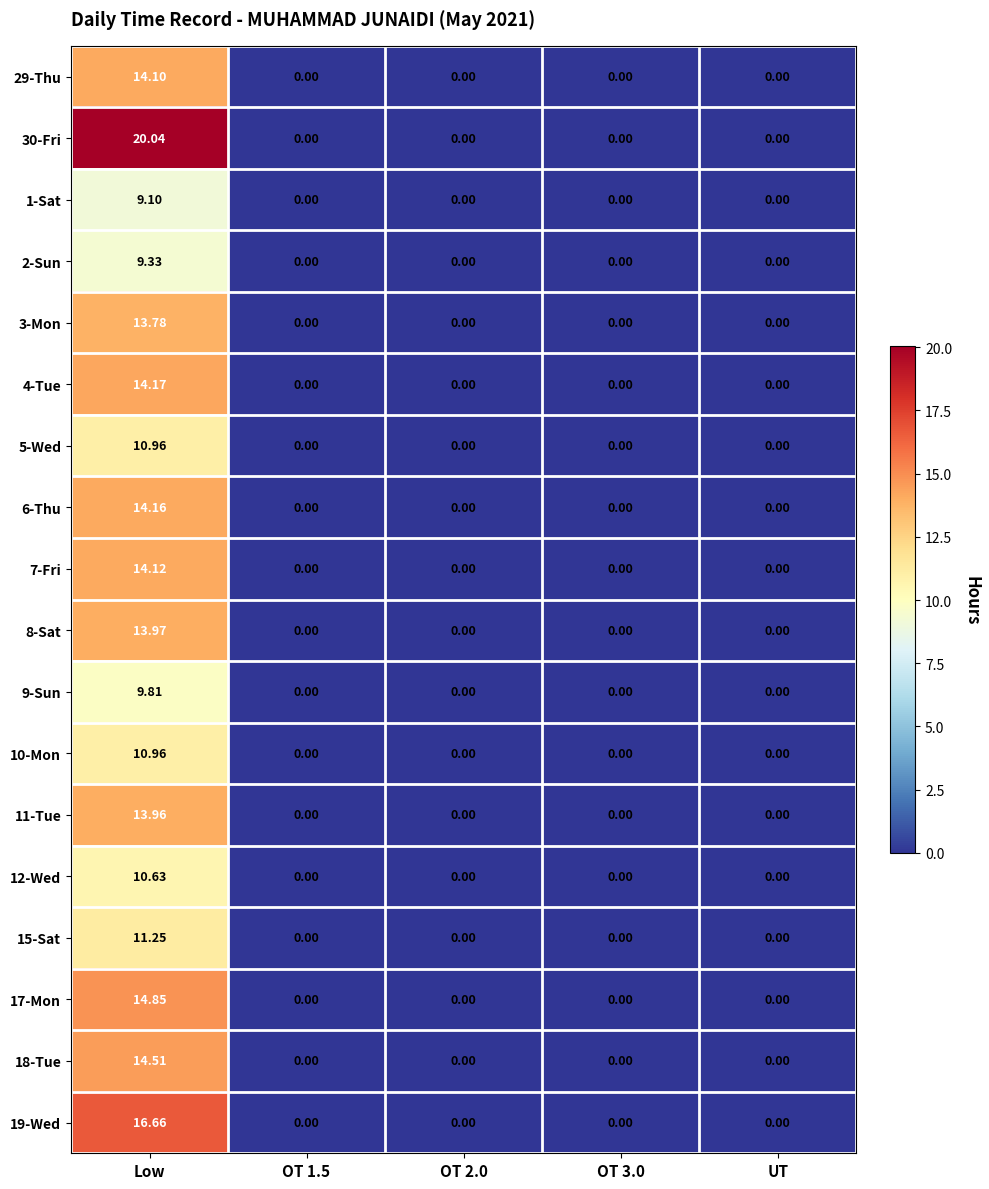

At how many categories does at least one series exceed 17?

1